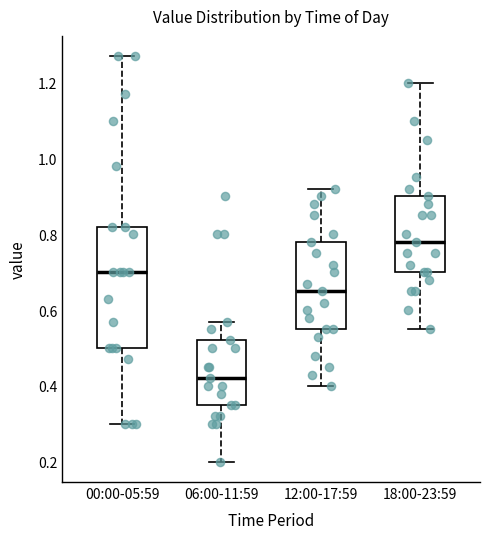

Which box is the tallest, from its lower edge to its upper edge?

00:00-05:59